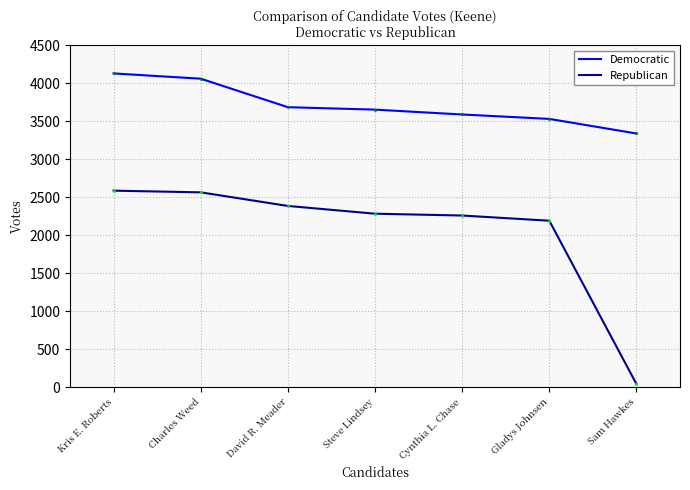

What are all the series names shown in the legend?

Democratic, Republican